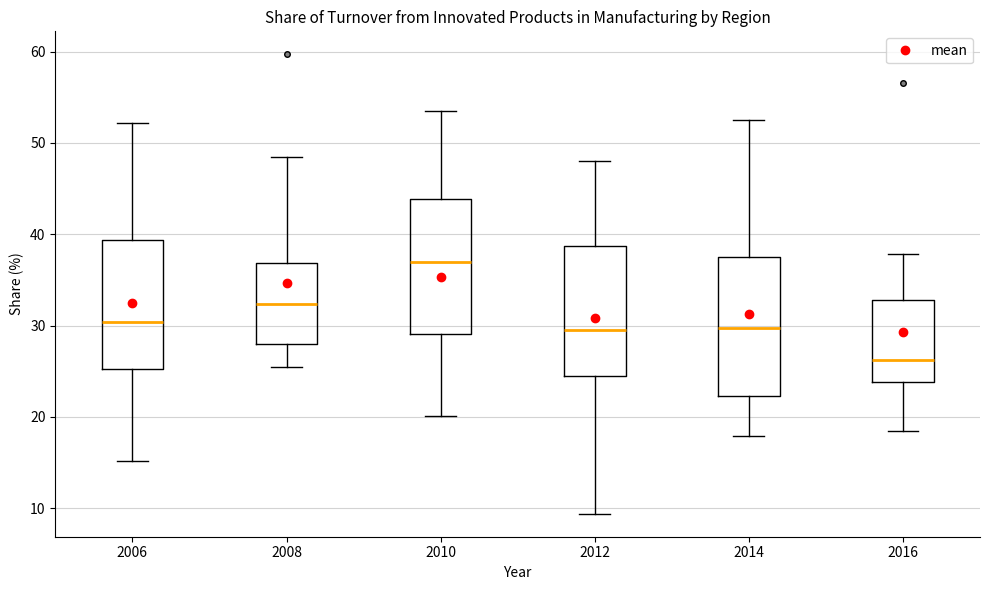

Reading left to right, transcribe this box plot: for each box, give where its median line is, the range the box spans, and where its two whiskers end, as read against the y-axis. The values are not printed on the chart, so give them approximately, as read against the axis.

2006: median 30, box 25 to 39, whiskers 15 to 52
2008: median 32, box 28 to 37, whiskers 25 to 48
2010: median 37, box 29 to 44, whiskers 20 to 53
2012: median 29, box 25 to 39, whiskers 9 to 48
2014: median 30, box 22 to 38, whiskers 18 to 53
2016: median 26, box 24 to 33, whiskers 18 to 38